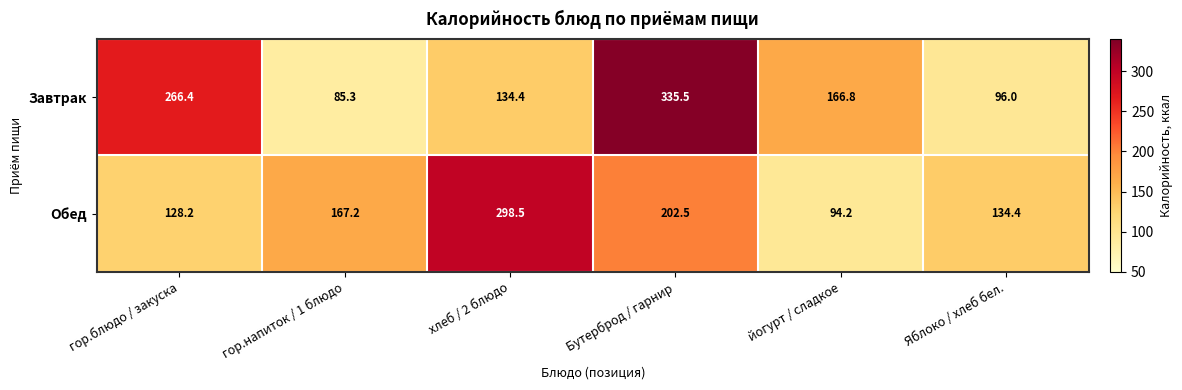

At which category does the chart reach its minimum across all series?

гор.напиток / 1 блюдо